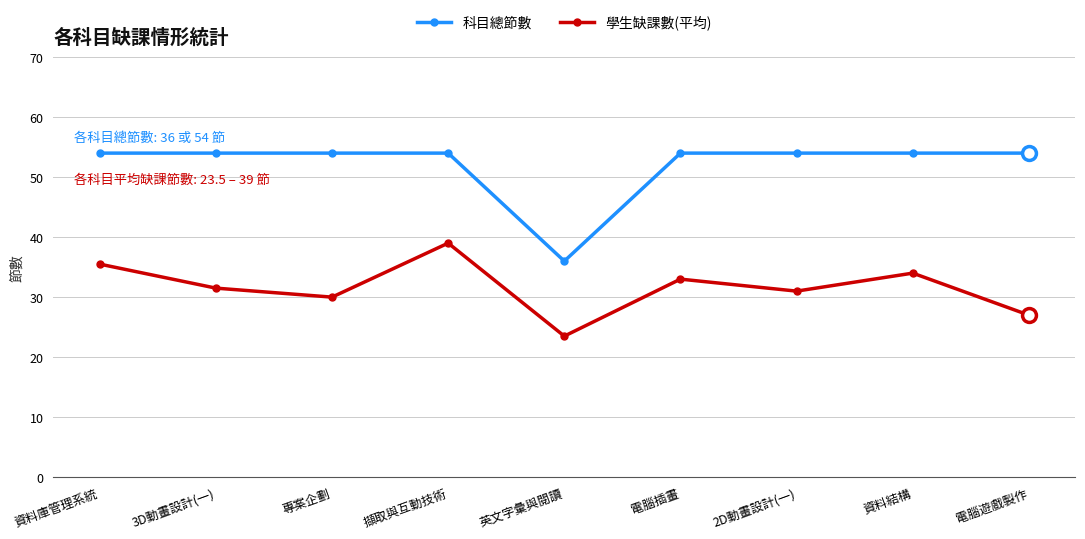

Which category has the lowest value in the 科目總節數 series?

英文字彙與閱讀